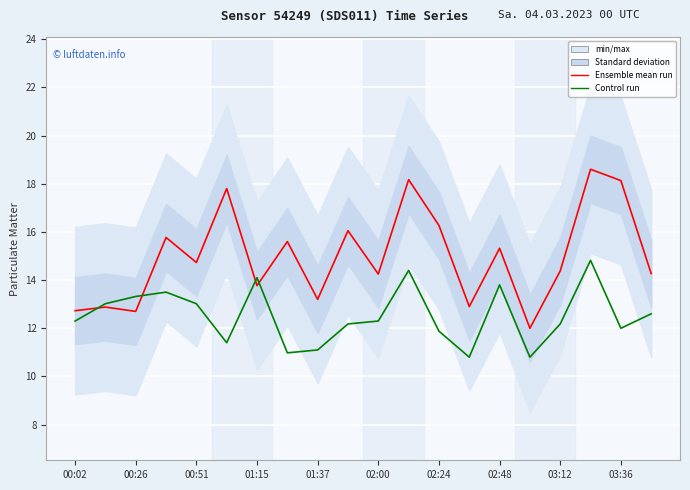

Between 03:36 and 14, which series saw the biggest shift?

Control run